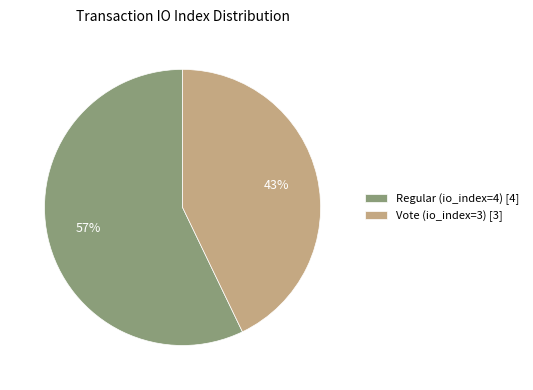

How many segments does this pie chart have?

2